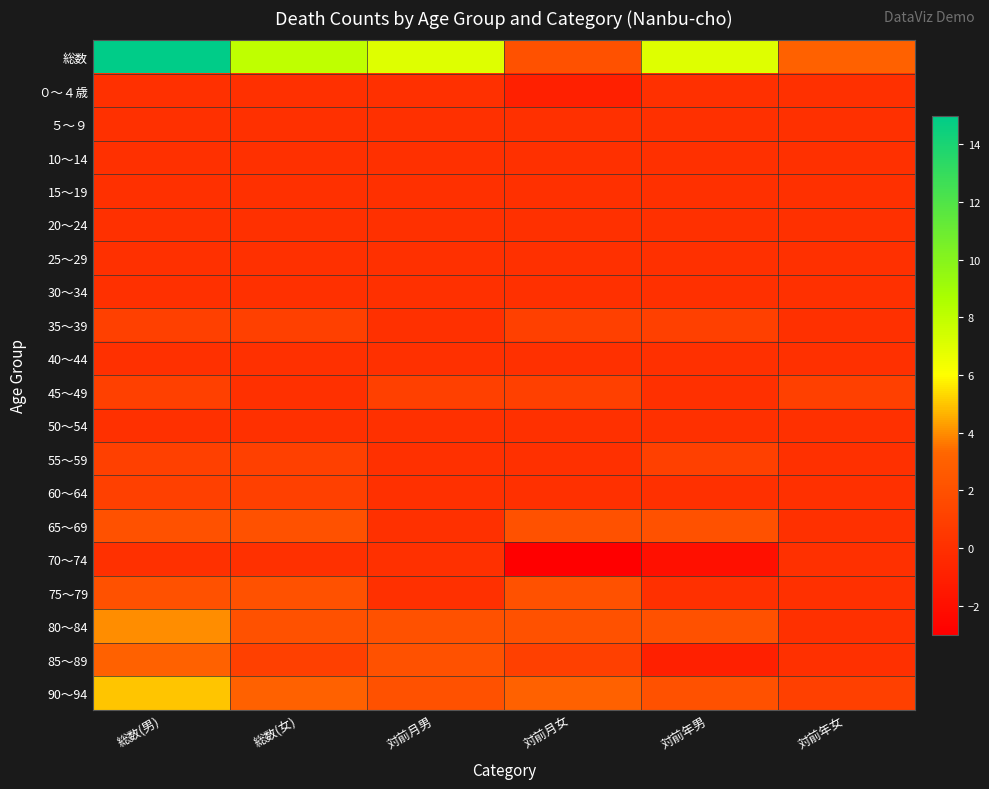

Which has a higher value, 総数(女) or 対前年女?

総数(女)